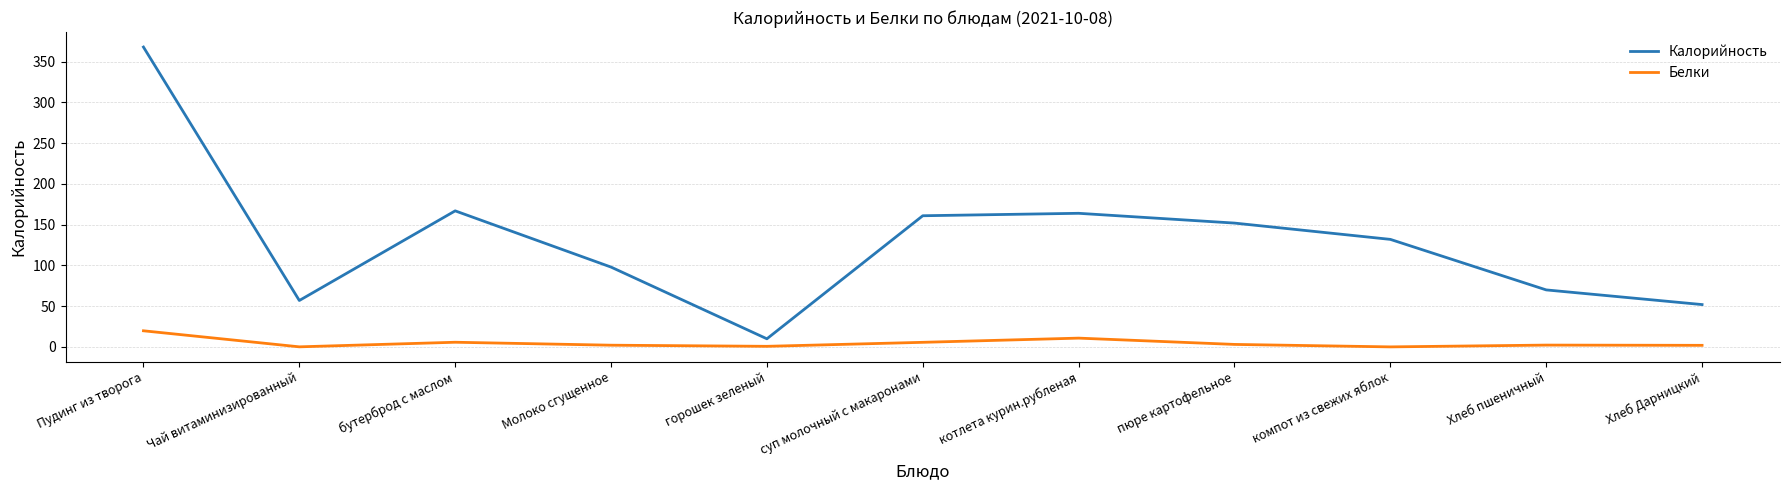

How many interior local valleys does the Калорийность series have?

2